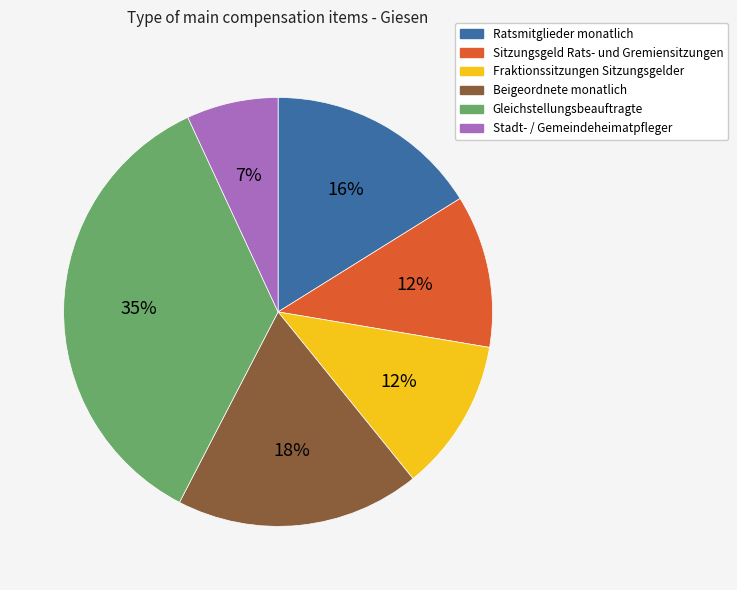

To the nearest percent, what portion does Sitzungsgeld Rats- und Gremiensitzungen represent?

12%